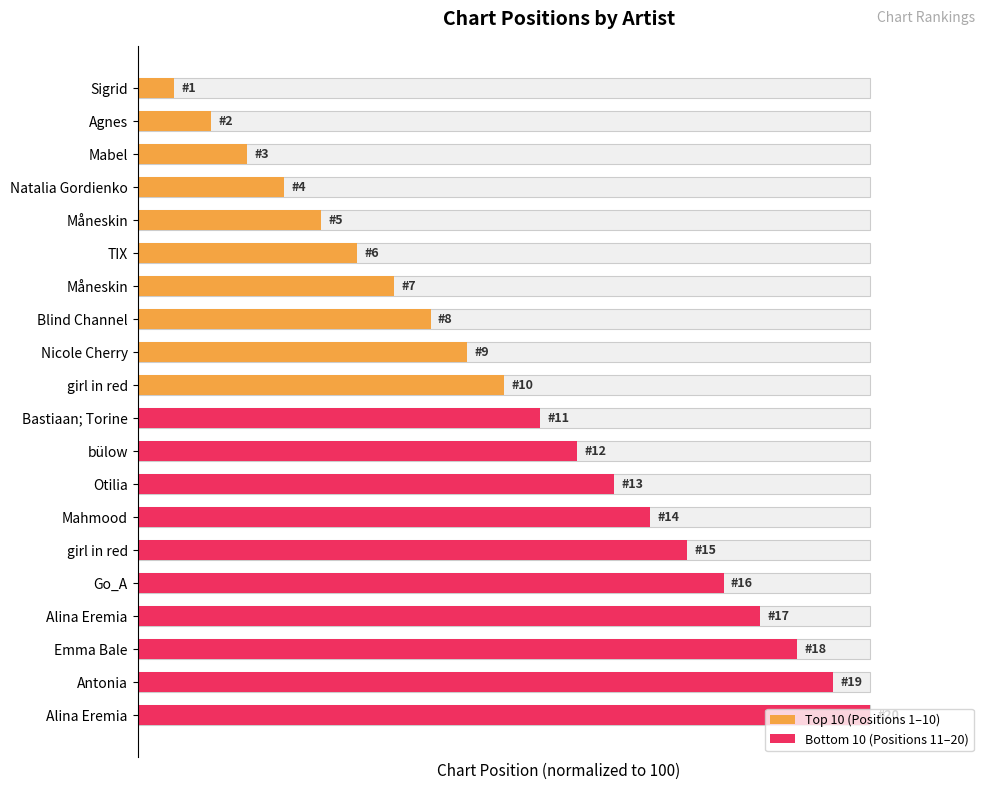

Are the bars horizontal?

Yes